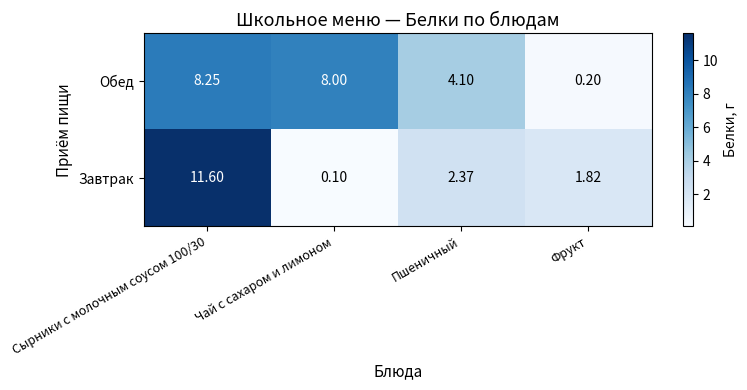

Which series changed the most between Пшеничный and Фрукт?

Обед